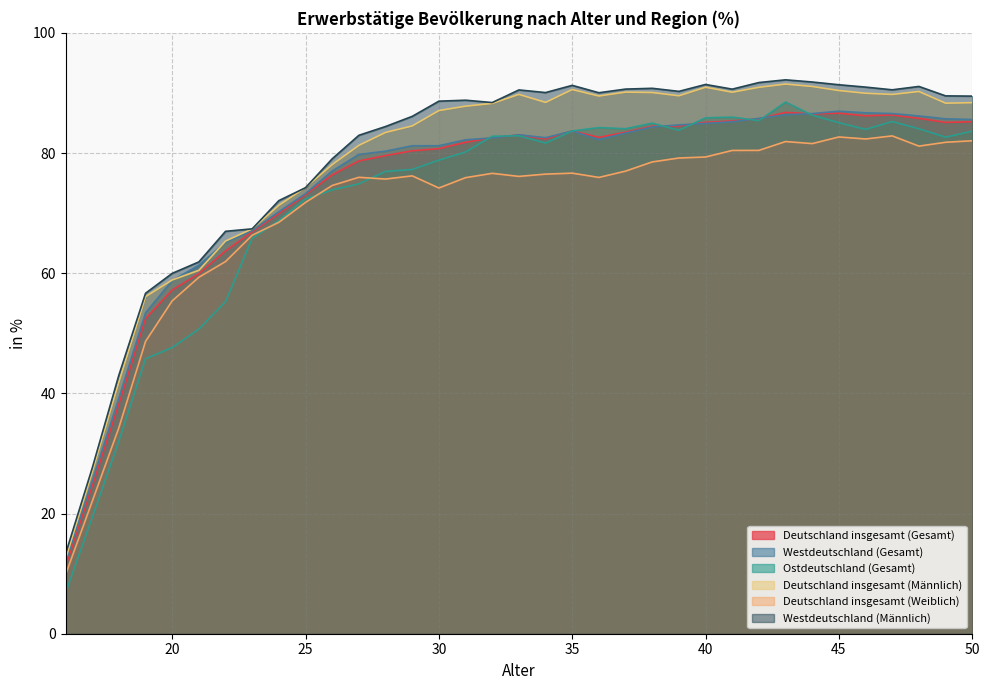

Which series has the largest total across all categories?

Westdeutschland (Männlich)